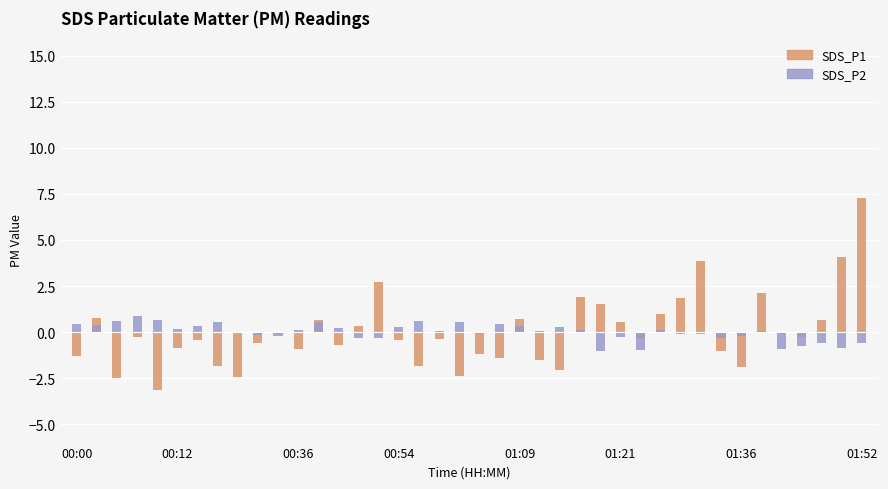

Rank the series at 29 from lowest to highest value.

SDS_P2, SDS_P1